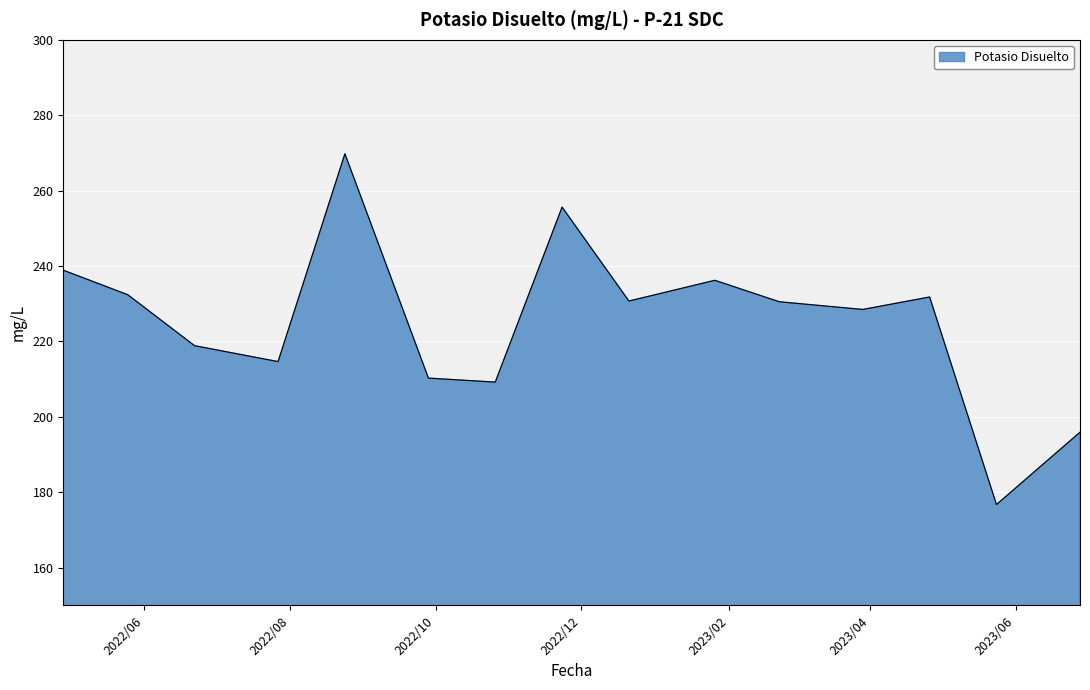

What is the difference between the maximum and minimum values?

93.0